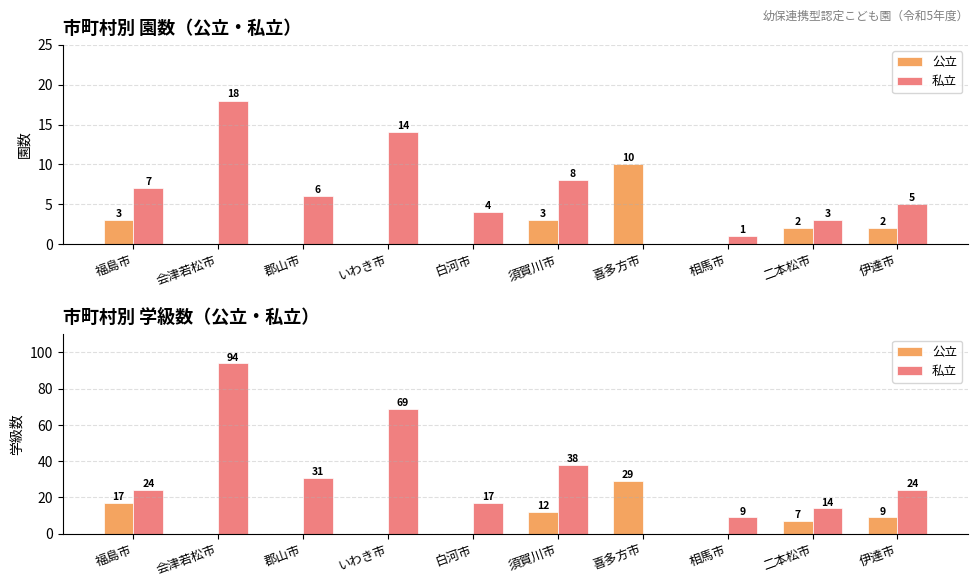

Is the value of 私立 at いわき市 greater than the value of 公立 at 会津若松市?

Yes